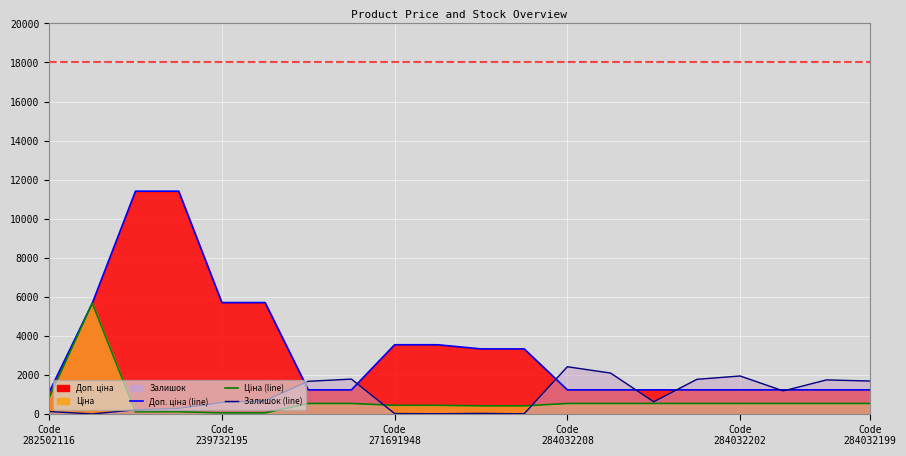

What is the label of the 11th point from the right?

271691942